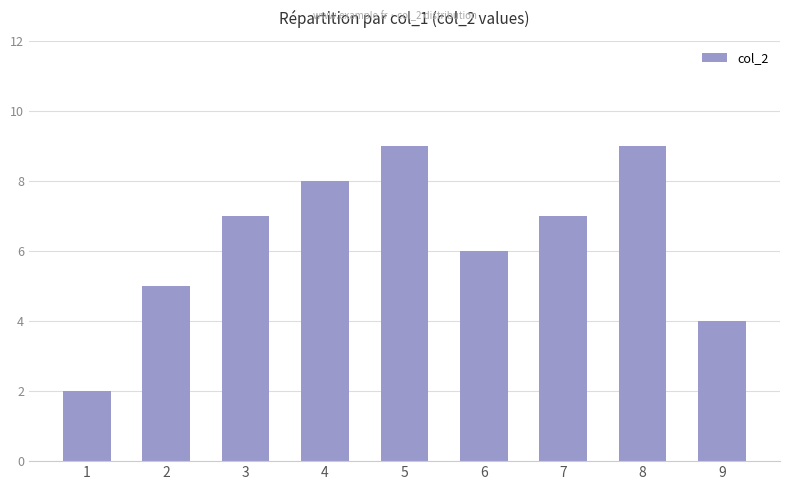

The value at 7 is 3. True or false?

False